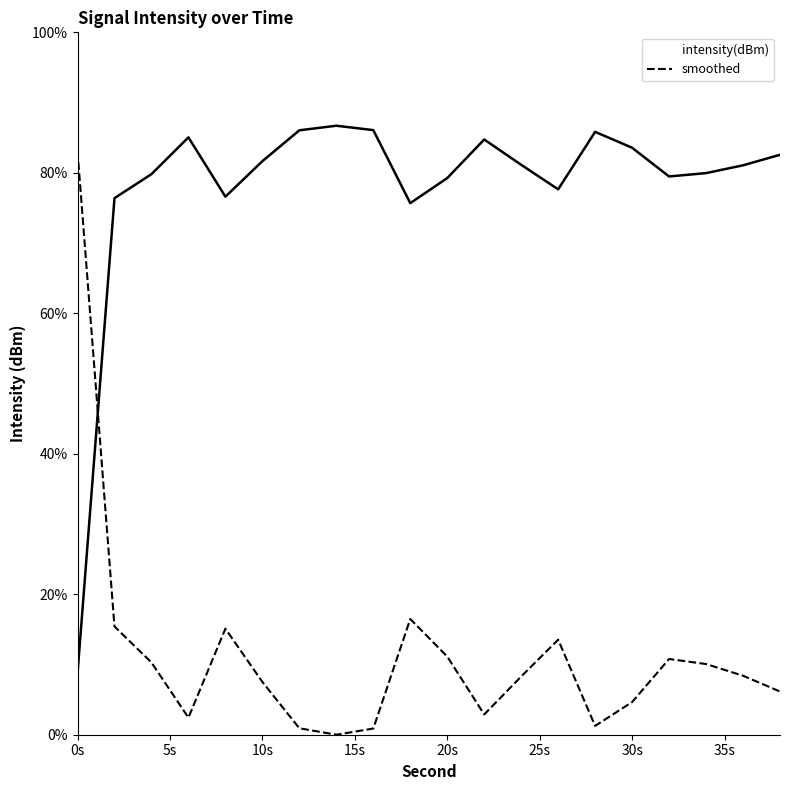

The smoothed series shows 11.1 at 20s. True or false?

True